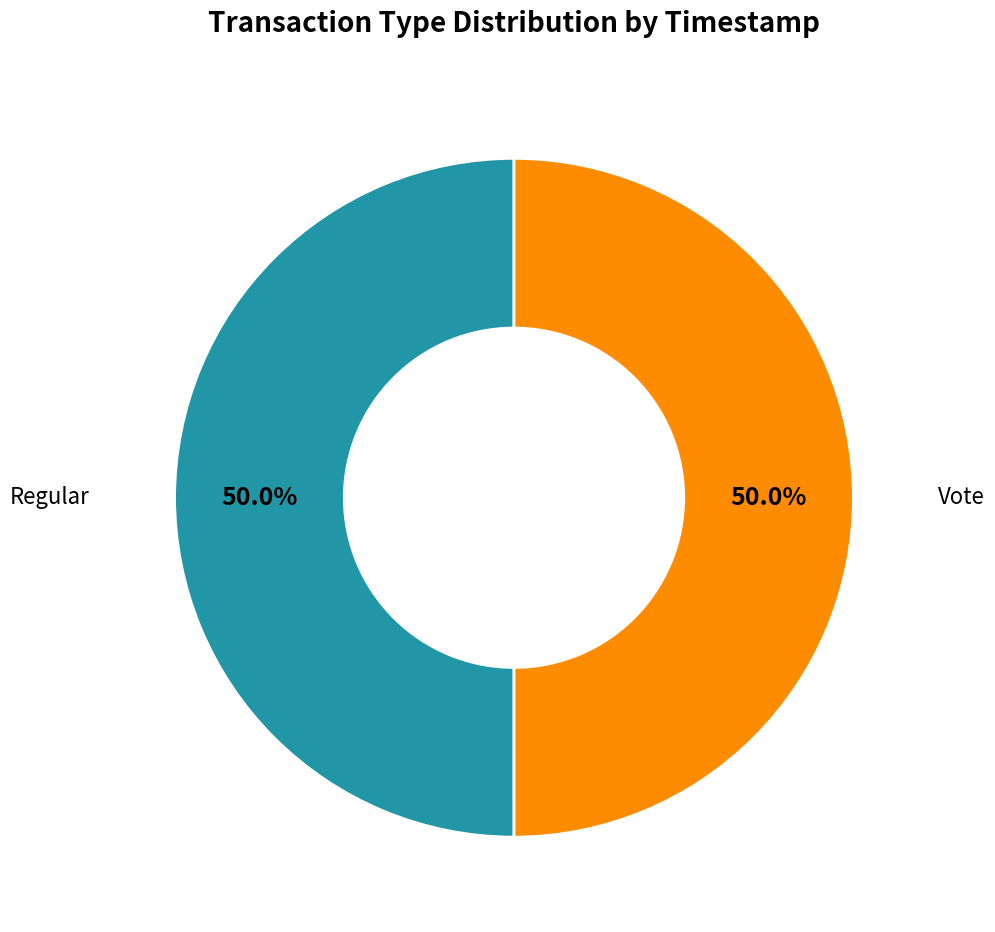

Approximately how many times larger is the value at Vote compared to Regular?

1.0